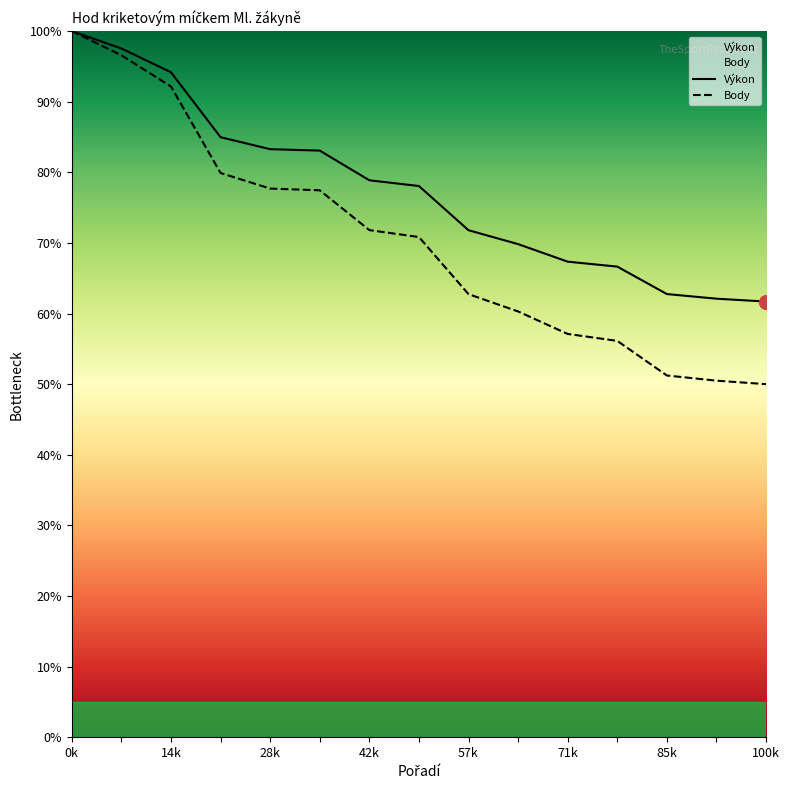

What is the lowest value of the Body series?

50.0